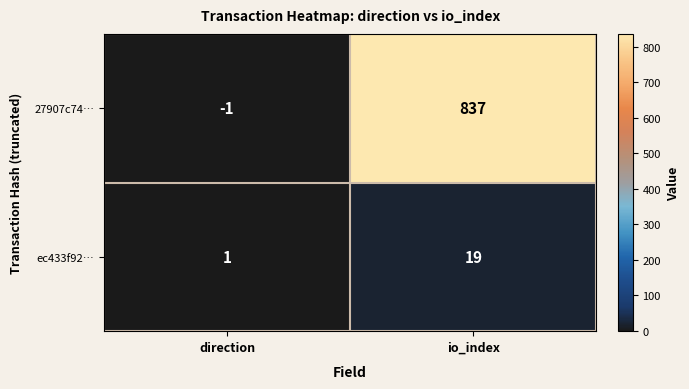

Between direction and io_index, which series saw the biggest shift?

27907c74…